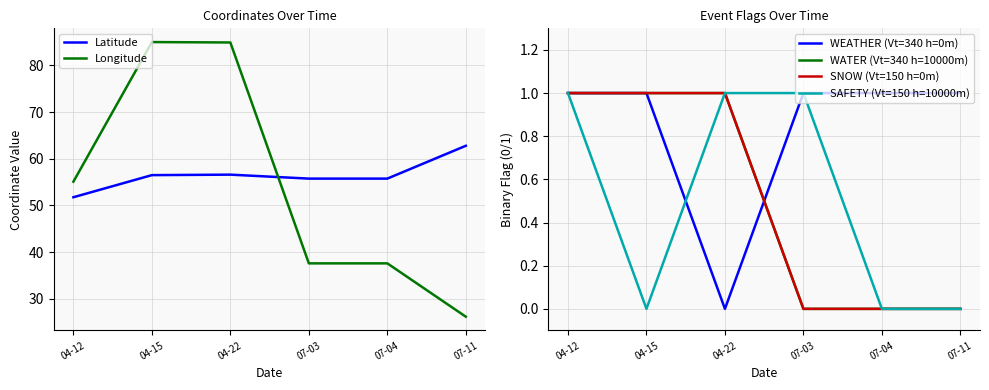

What position from the right is 04-15?

5